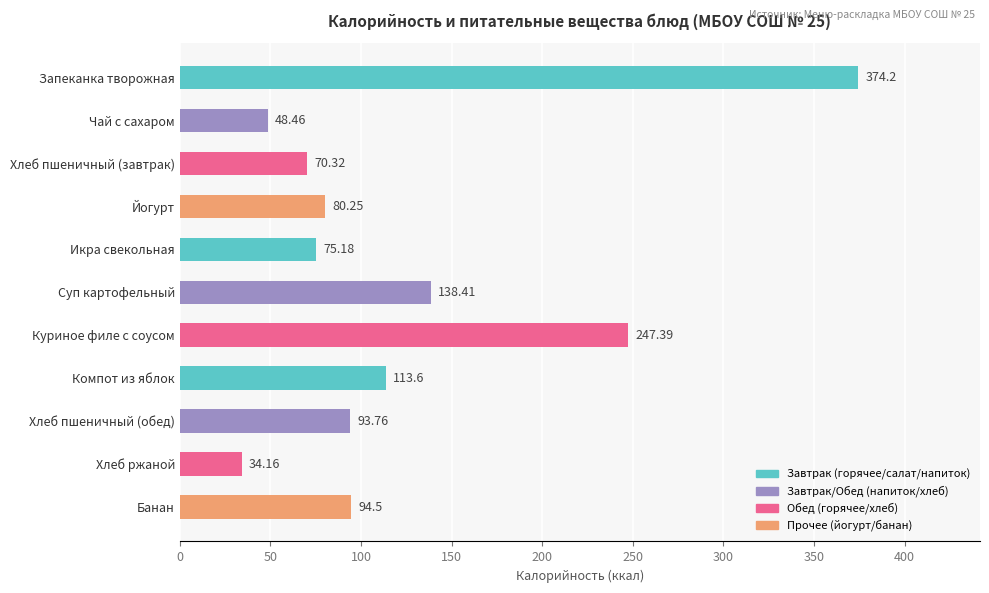

Which has a higher value, Икра свекольная or Хлеб пшеничный (завтрак)?

Икра свекольная